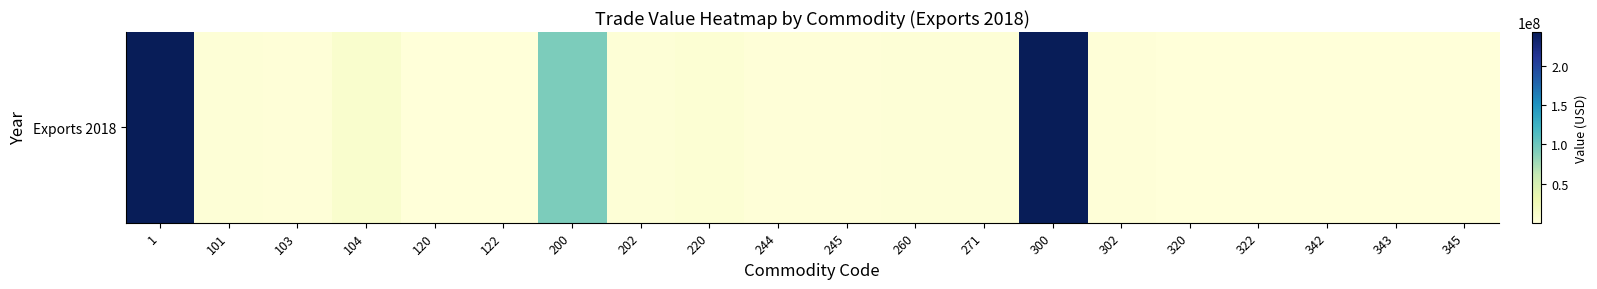

Reading left to right, extract all data points from this chart.

1=472539279	101=2458224	103=1723532	104=8960299	120=132336	122=8993	200=92646312	202=2462131	220=3982372	244=1394502	245=1555112	260=2525093	271=2754824	300=243651096	302=1505666	320=294759	322=194905	342=11401	343=277	345=250503